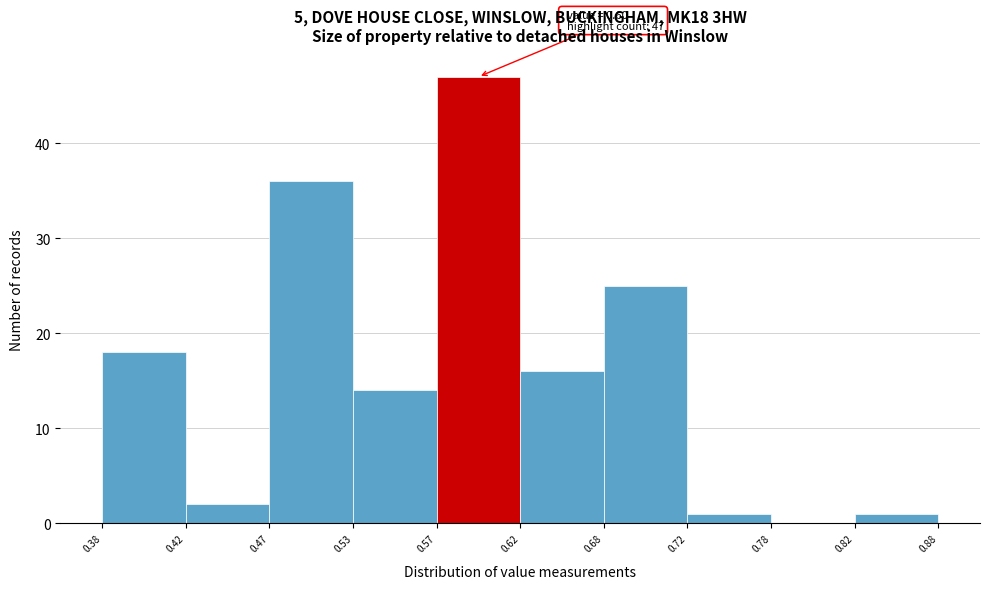

Which range on the x-axis has the tallest bar?

0.57 to 0.62